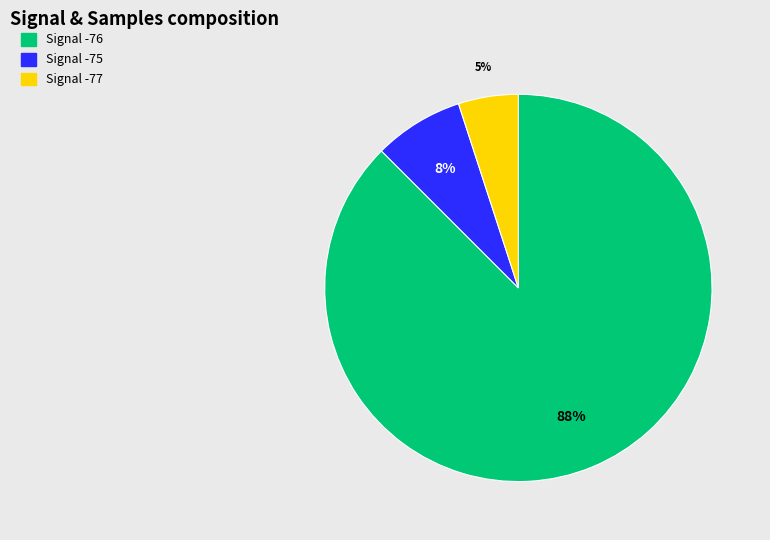

Count the number of slices in the pie.

3